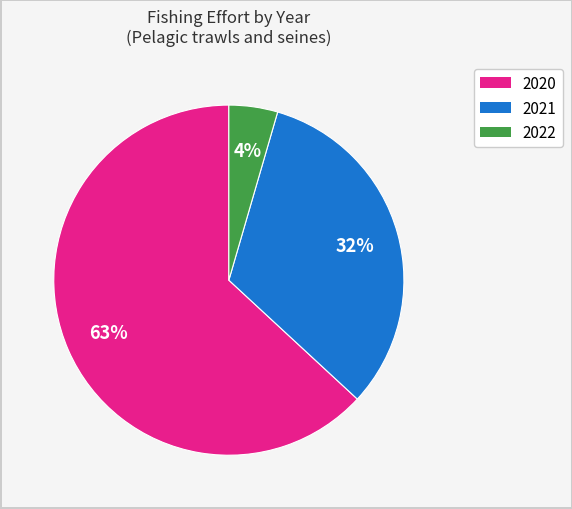

Which slice is the largest?

2020